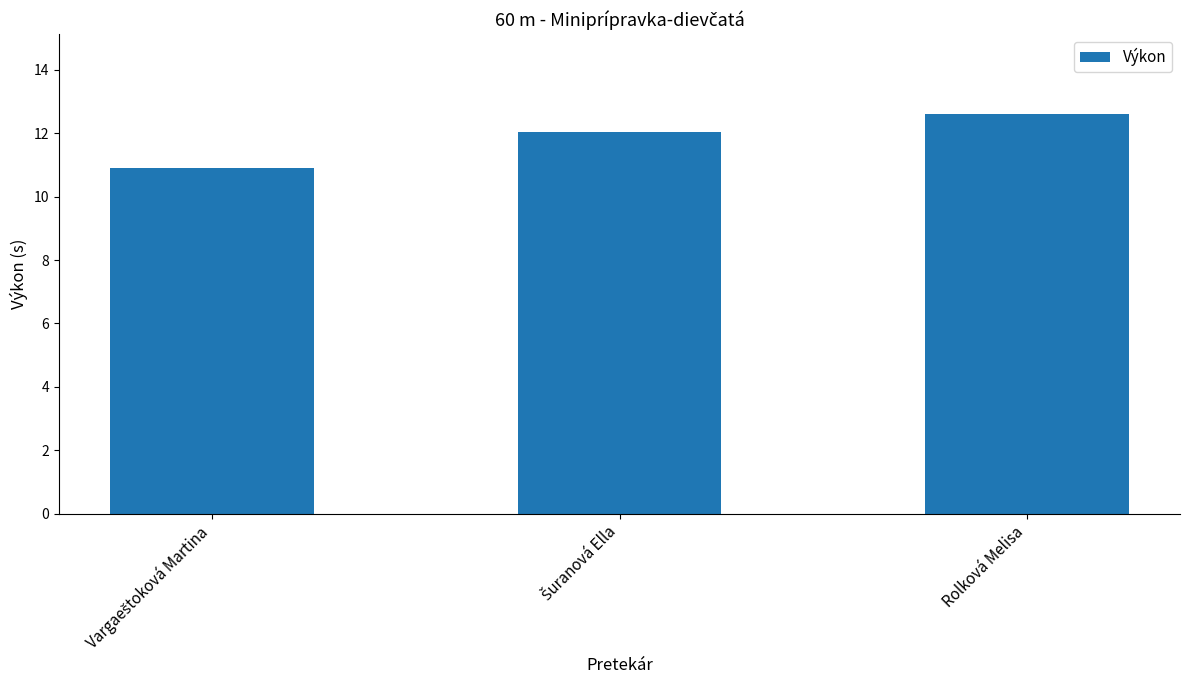

Reading left to right, transcribe all the data shown in this chart.

10.9	12.0	12.6